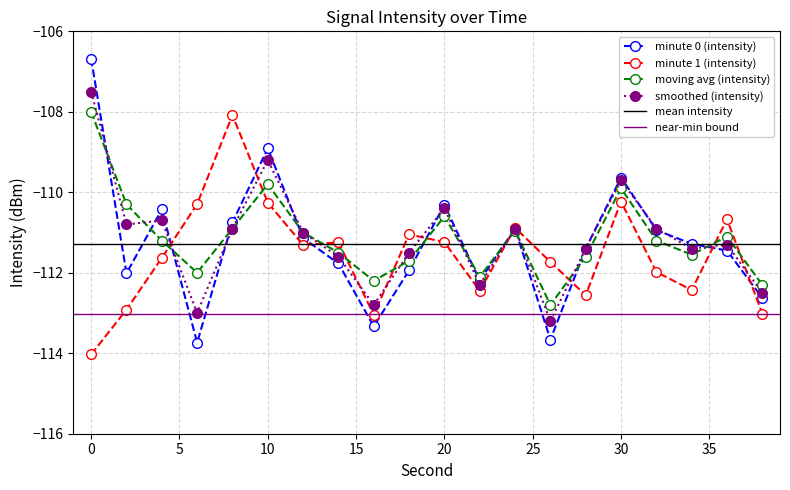

Reading left to right, extract all data points from this chart.

minute 0 (intensity): -106.7	-112.0	-110.4	-113.7	-110.7	-108.9	-111.1	-111.8	-113.3	-111.9	-110.3	-112.2	-110.9	-113.7	-111.4	-109.6	-110.9	-111.3	-111.4	-112.6
minute 1 (intensity): -114.0	-112.9	-111.6	-110.3	-108.1	-110.3	-111.3	-111.2	-113.0	-111.0	-111.2	-112.5	-110.9	-111.7	-112.6	-110.2	-112.0	-112.4	-110.7	-113.0
moving avg (intensity): -108.0	-110.3	-111.2	-112.0	-110.9	-109.8	-111.0	-111.5	-112.2	-111.7	-110.6	-112.1	-111.0	-112.8	-111.6	-109.9	-111.2	-111.5	-111.1	-112.3
smoothed (intensity): -107.5	-110.8	-110.7	-113.0	-110.9	-109.2	-111.0	-111.6	-112.8	-111.5	-110.4	-112.3	-110.9	-113.2	-111.4	-109.7	-110.9	-111.4	-111.3	-112.5